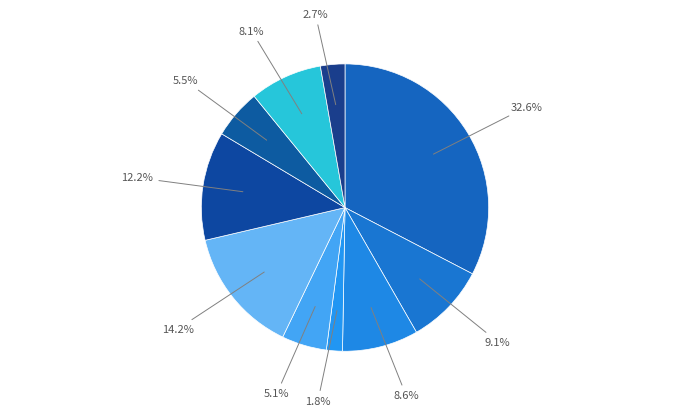

How many slices are in this pie chart?

10